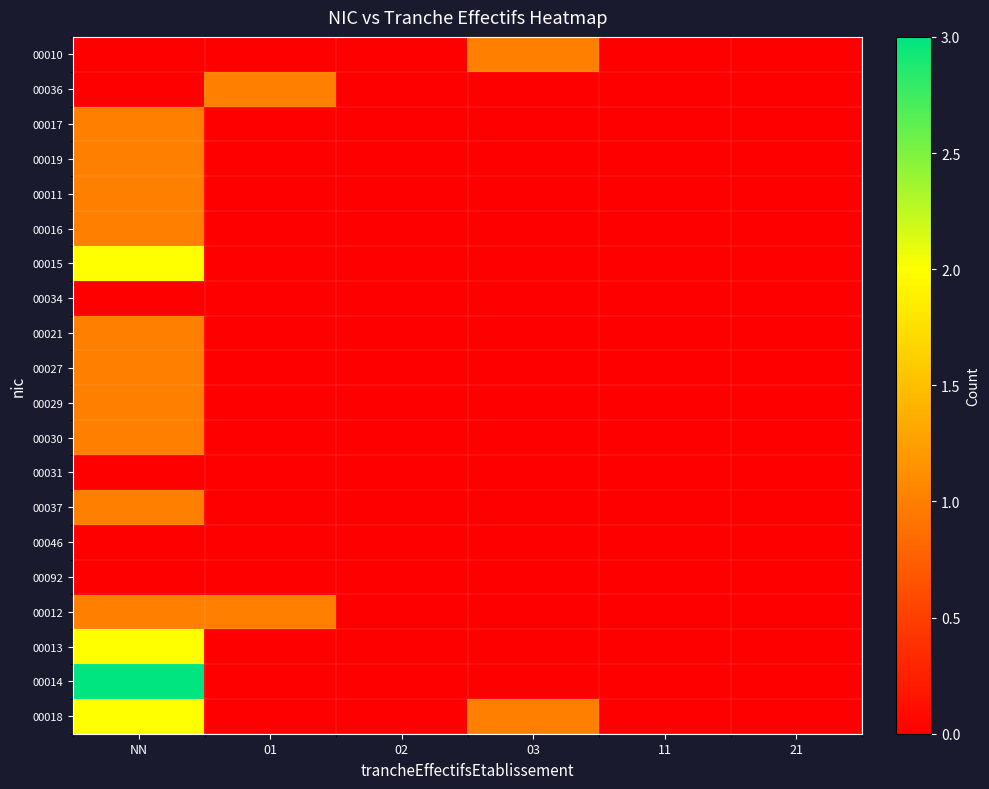

At which category is the sum across all series the highest?

NN